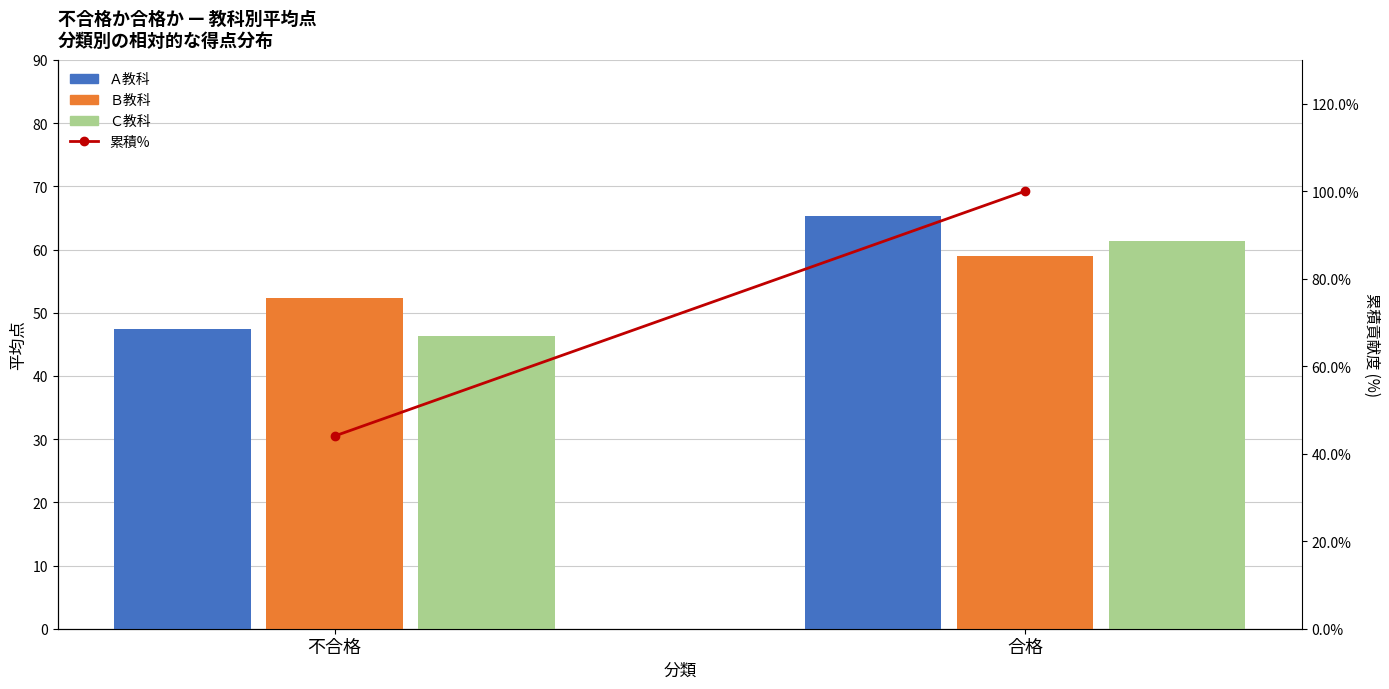

Reading left to right, what are all the values shown in this chart?

Ａ教科: 47.5	65.3
Ｂ教科: 52.4	59.0
Ｃ教科: 46.4	61.4
累積%: 44.0	100.0